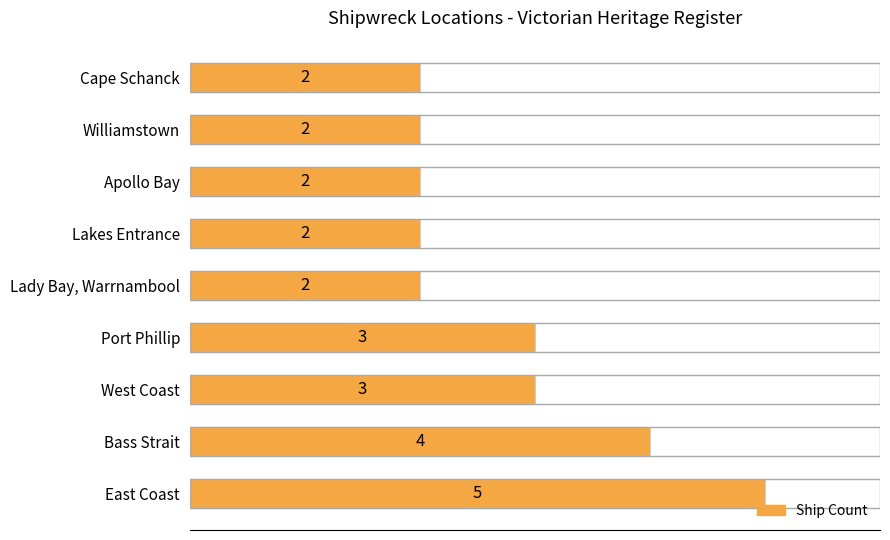

True or false: the data shows 1 at Lady Bay, Warrnambool.

False